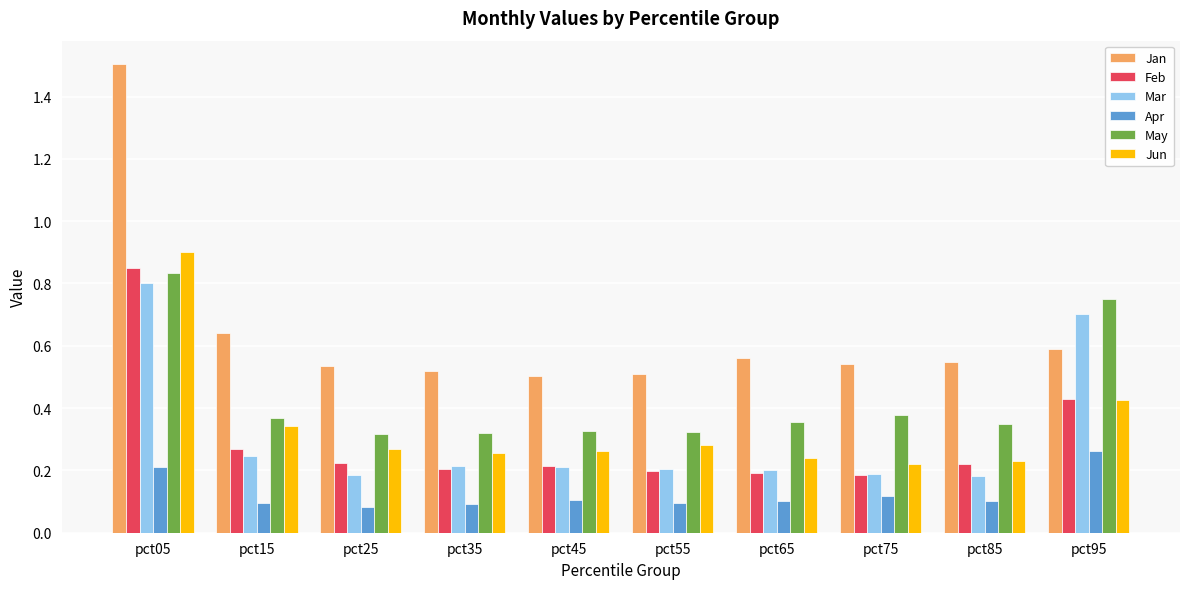

What is the total value across all series at pct55?

1.6